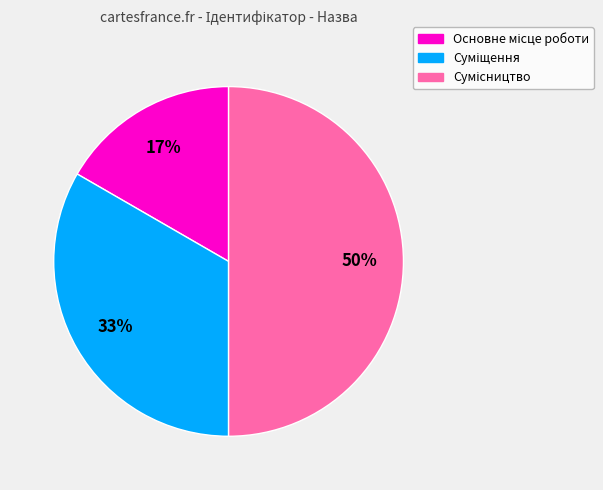

To the nearest percent, what is the difference between the largest and smallest slice percentages?

33%